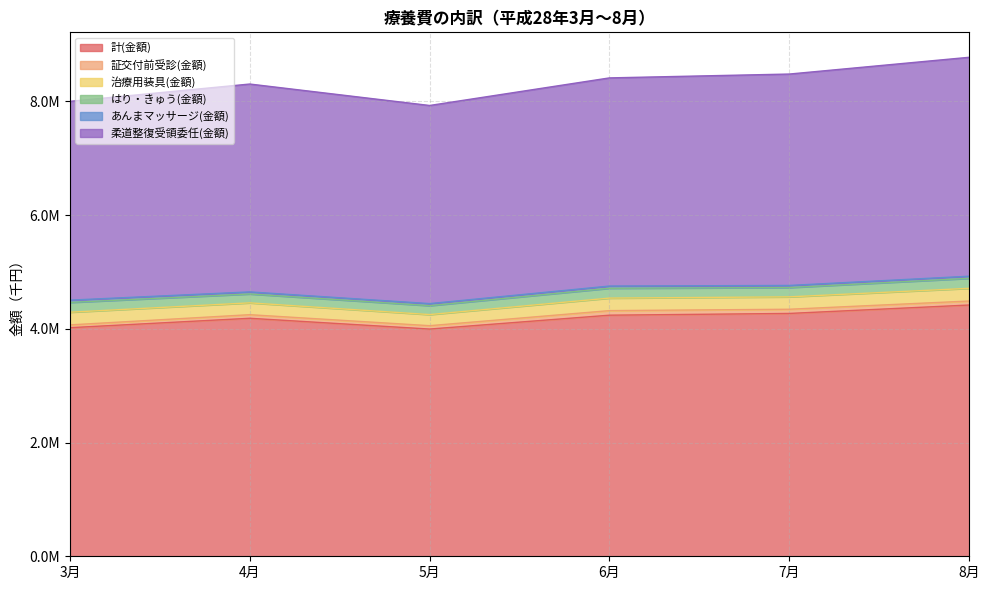

True or false: あんまマッサージ(金額) and 証交付前受診(金額) intersect in this chart.

False